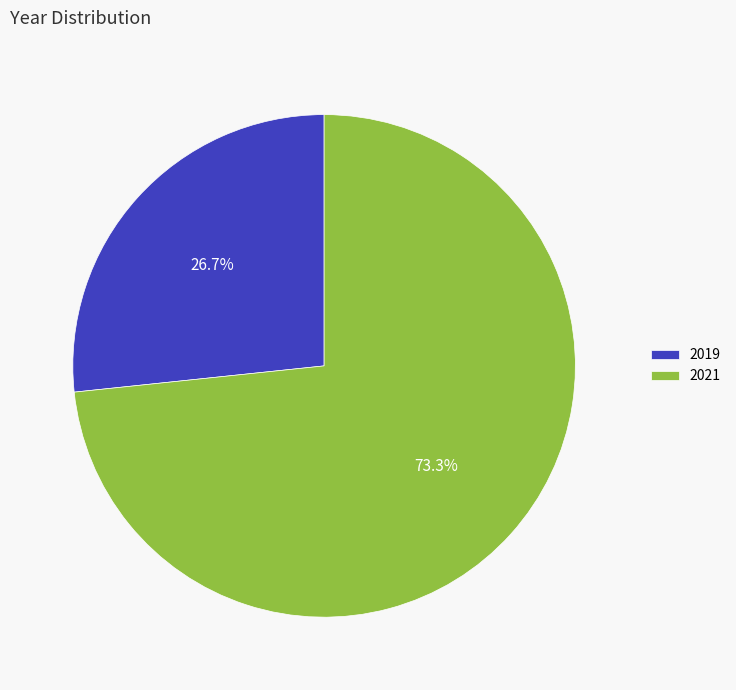

True or false: 2019 accounts for 27% of the total.

True